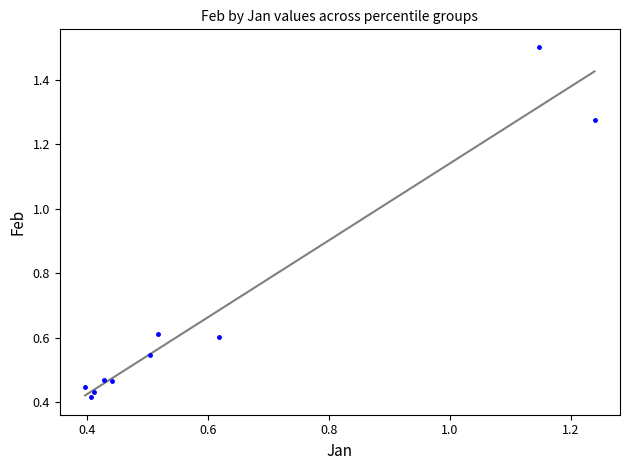

What is the average Y value?

0.7